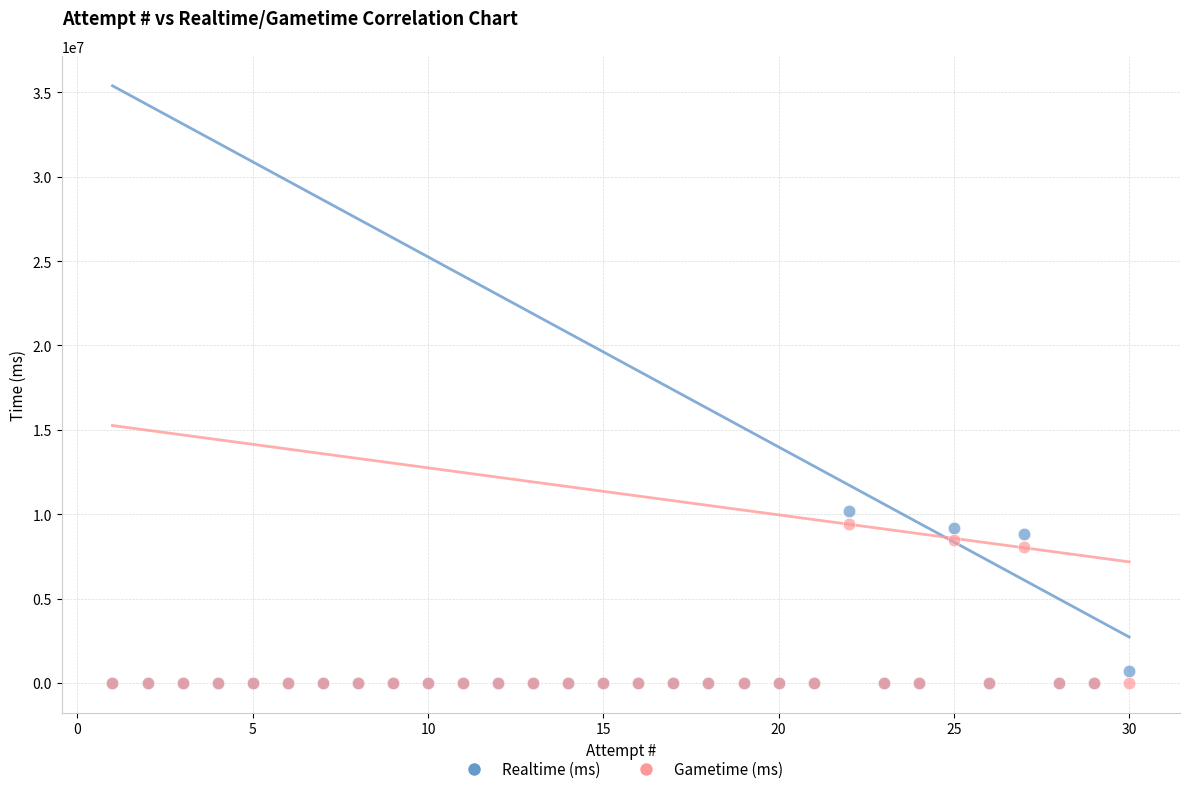

In the Gametime (ms) series, what Y value is closest to 4722300?

8071133